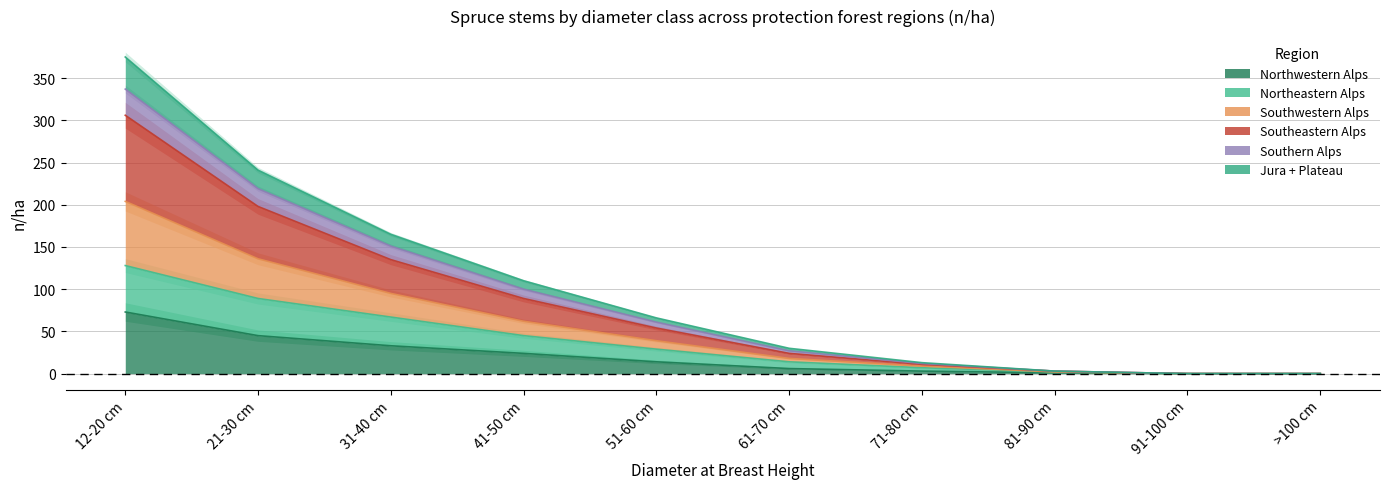

What is the label of the 4th point from the right?

71-80 cm